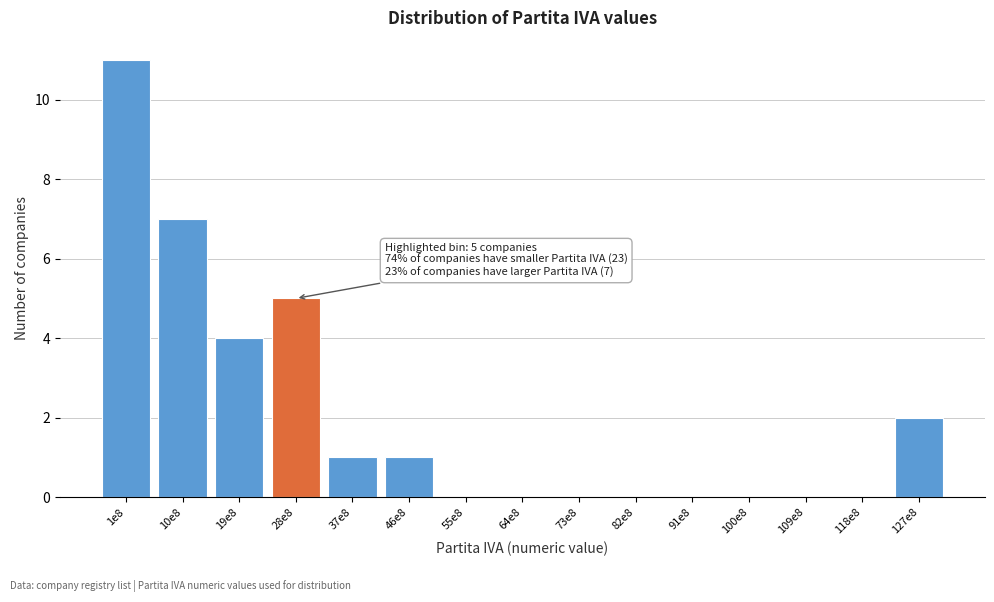

Reading right to left, what are all the values shown in this chart?

127e8=2	118e8=0	109e8=0	100e8=0	91e8=0	82e8=0	73e8=0	64e8=0	55e8=0	46e8=1	37e8=1	28e8=5	19e8=4	10e8=7	1e8=11